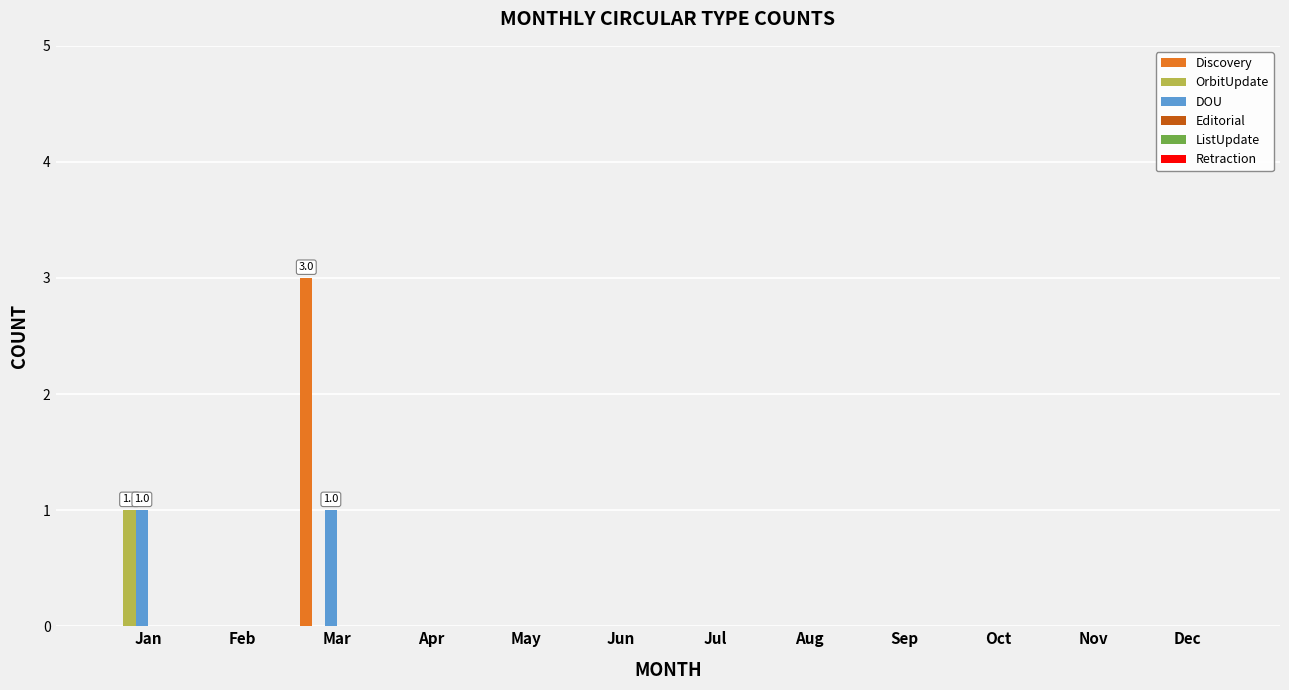

At which category is the sum across all series the highest?

Mar